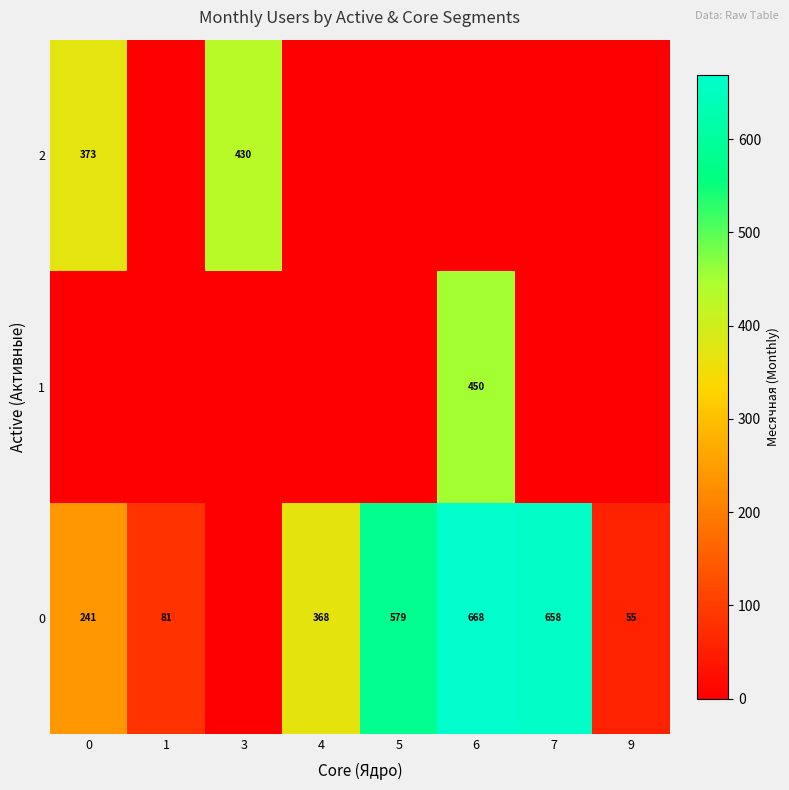

The 2 series shows 131 at 3. True or false?

False